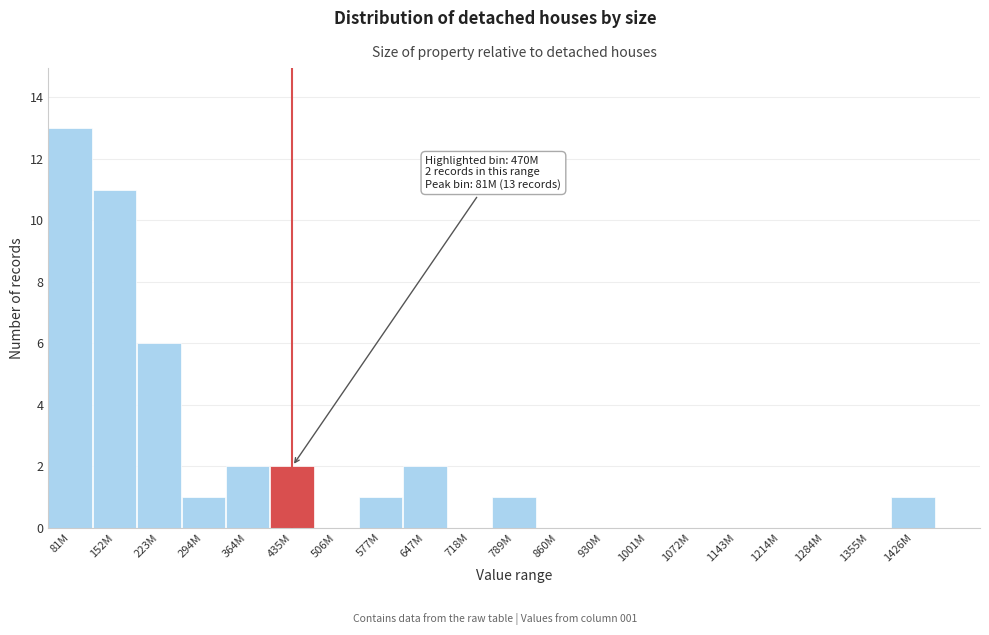

Reading left to right, what are all the values shown in this chart?

81M=13	152M=11	223M=6	294M=1	364M=2	435M=2	506M=0	577M=1	647M=2	718M=0	789M=1	860M=0	930M=0	1001M=0	1072M=0	1143M=0	1214M=0	1284M=0	1355M=0	1426M=1